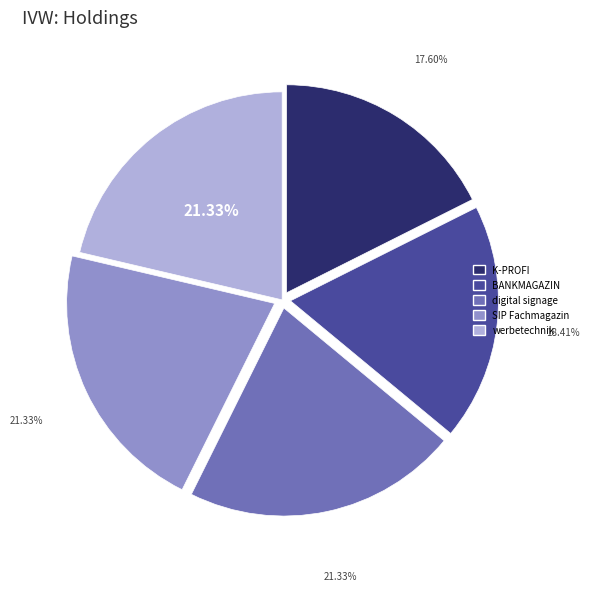

Is there a majority slice in this chart?

No